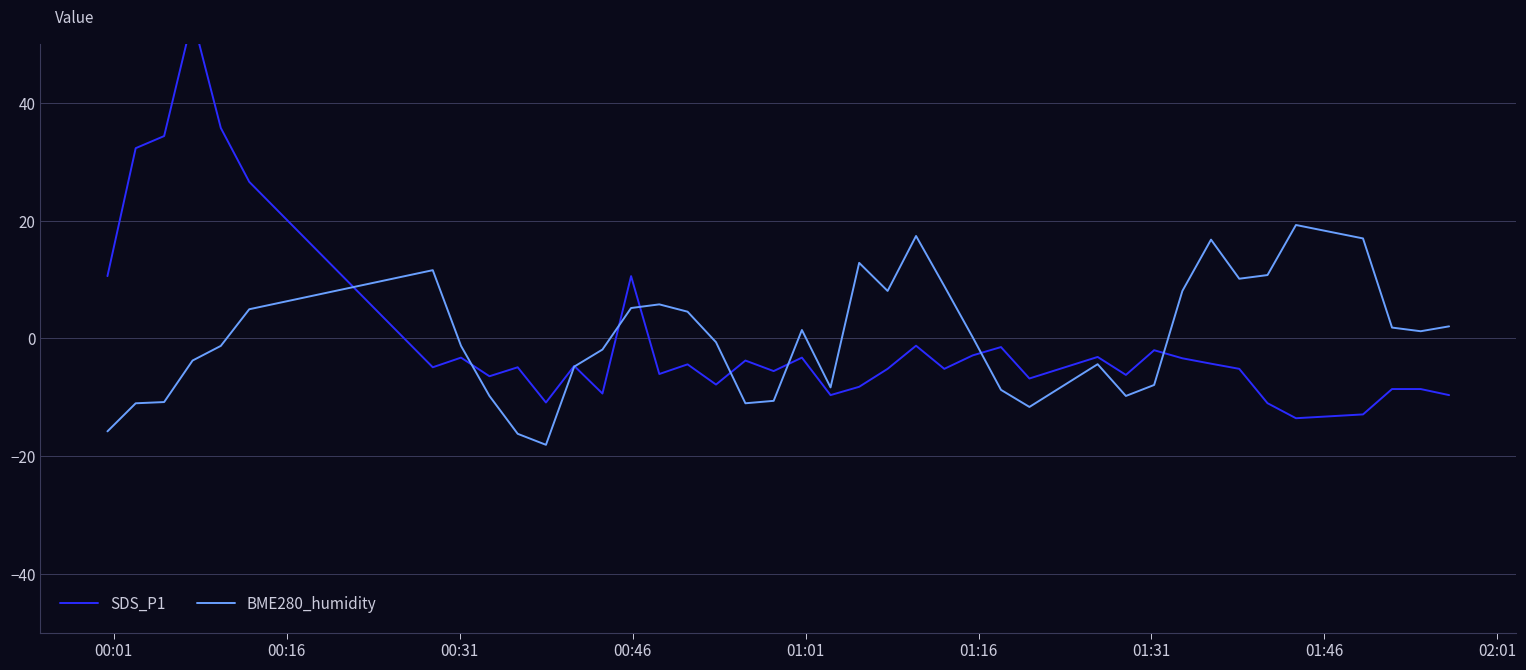

True or false: BME280_humidity and SDS_P1 intersect in this chart.

True